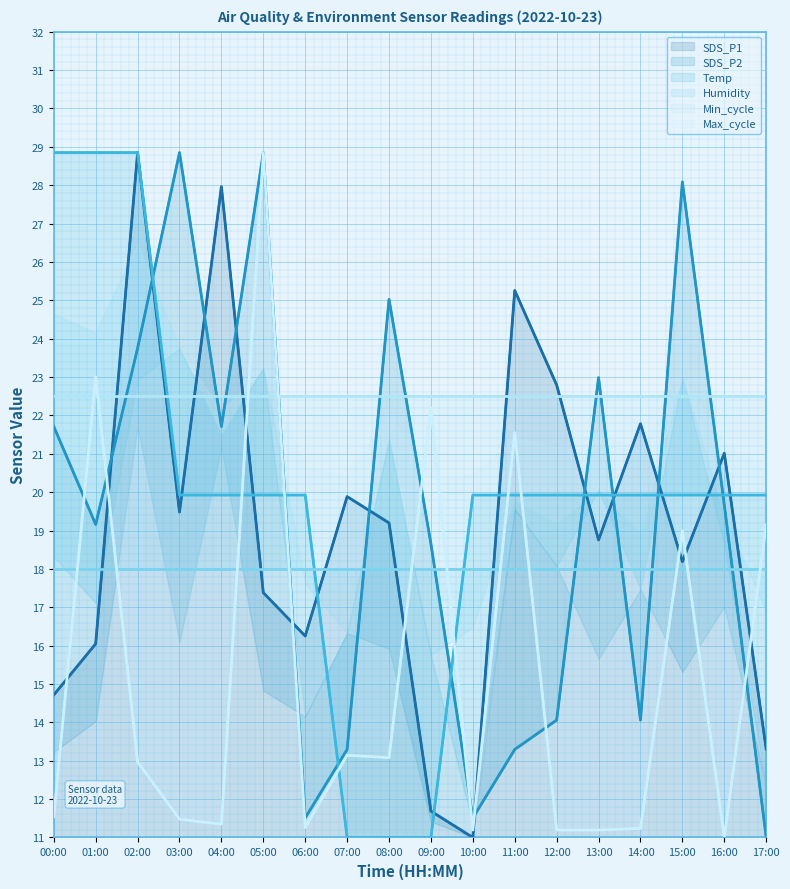

The value of SDS_P1 at 08:00 is 19.2. True or false?

True